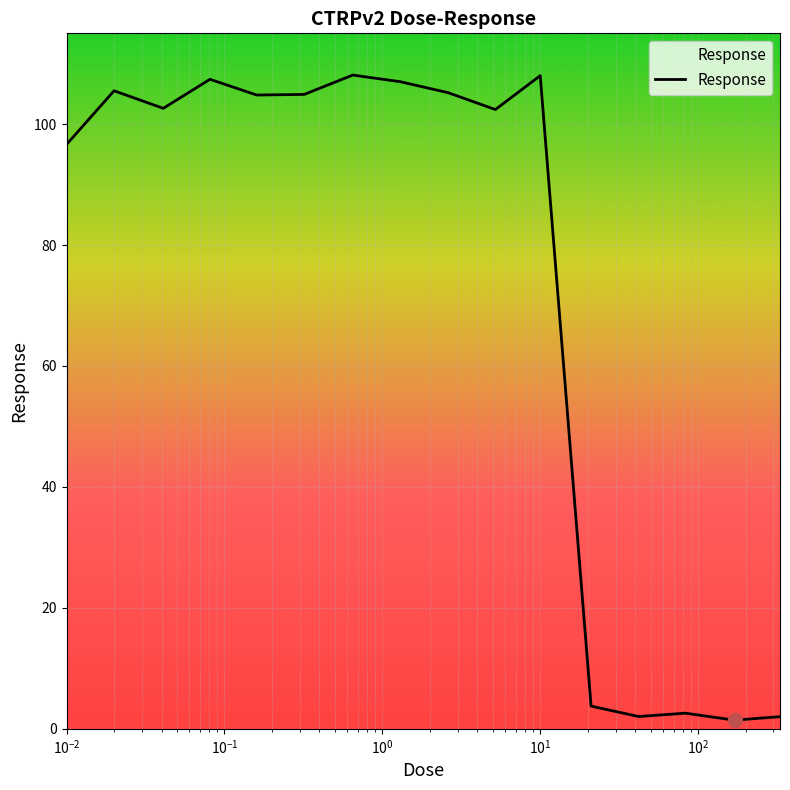

What is the maximum value shown in the chart?

108.1